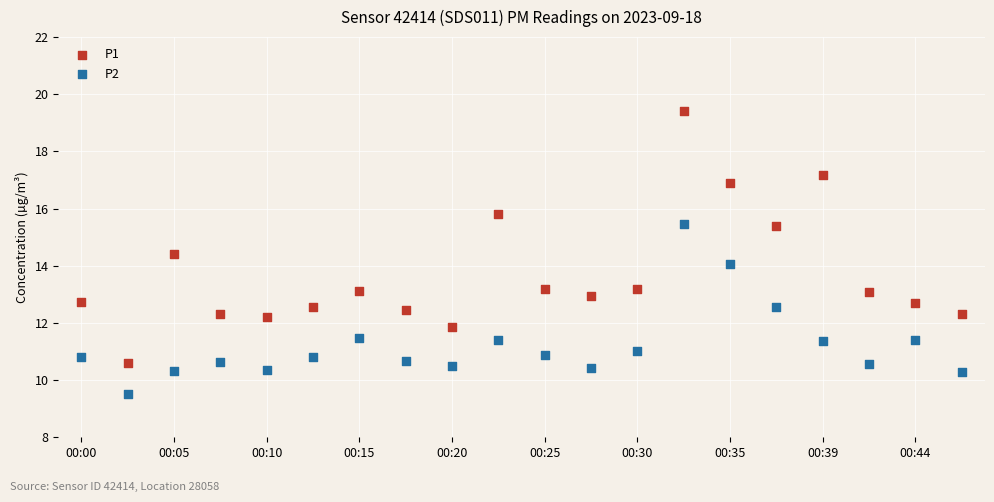

What are all the series names shown in the legend?

P1, P2